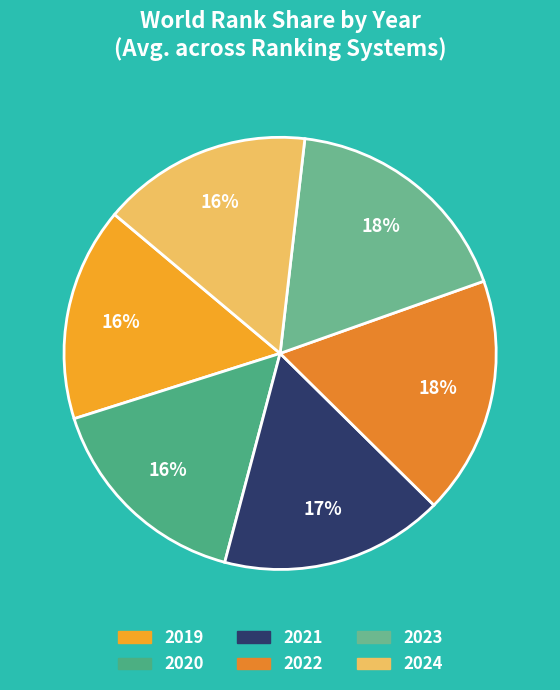

How many slices are in this pie chart?

6